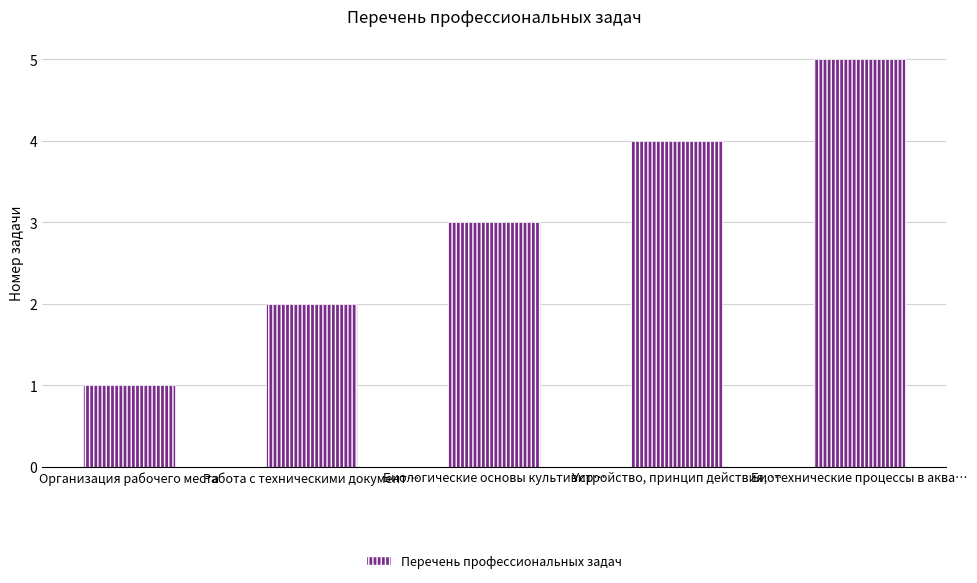

Rank the categories by value from lowest to highest.

Организация рабочего места, Работа с техническими документ…, Биологические основы культивир…, Устройство, принцип действия, …, Биотехнические процессы в аква…